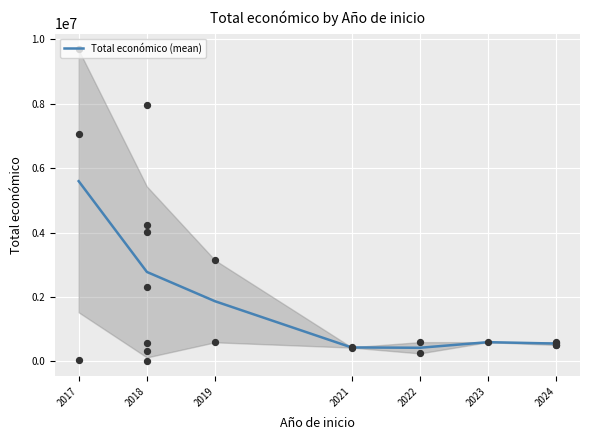

What is the ratio of the value at 2022 to the value at 2021?

1.0